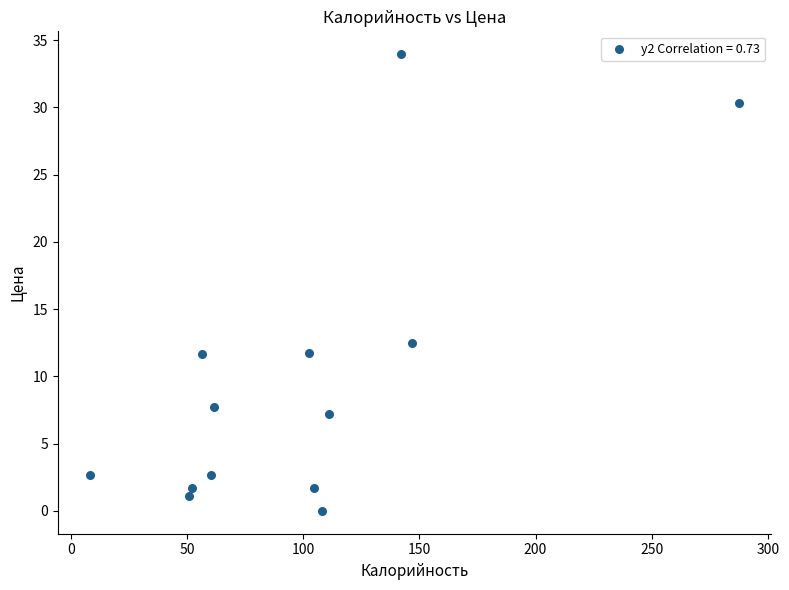

What Y value in the scatter plot is closest to 16?

12.5